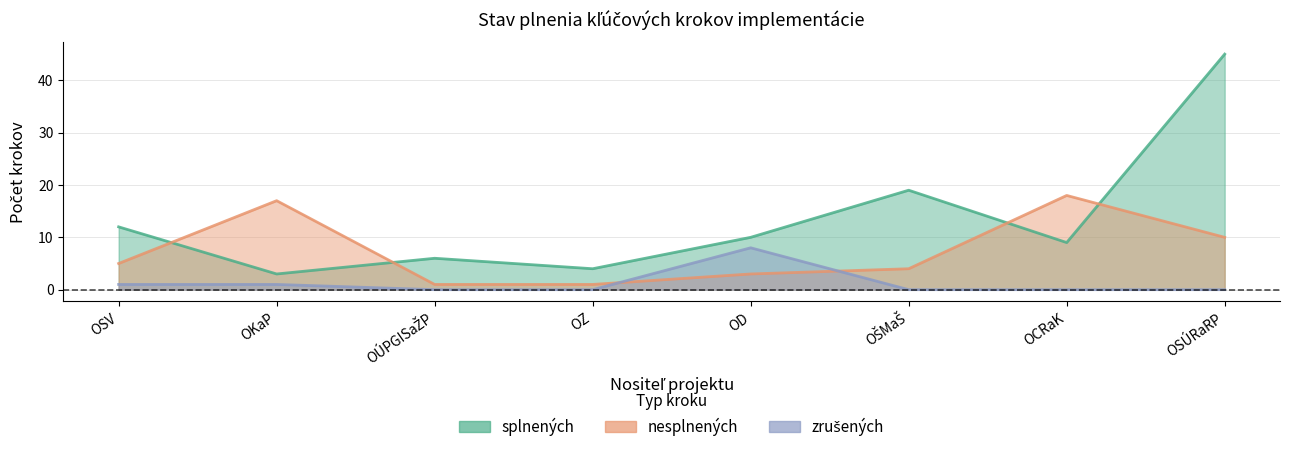

What is the average value of the zrušených series?

1